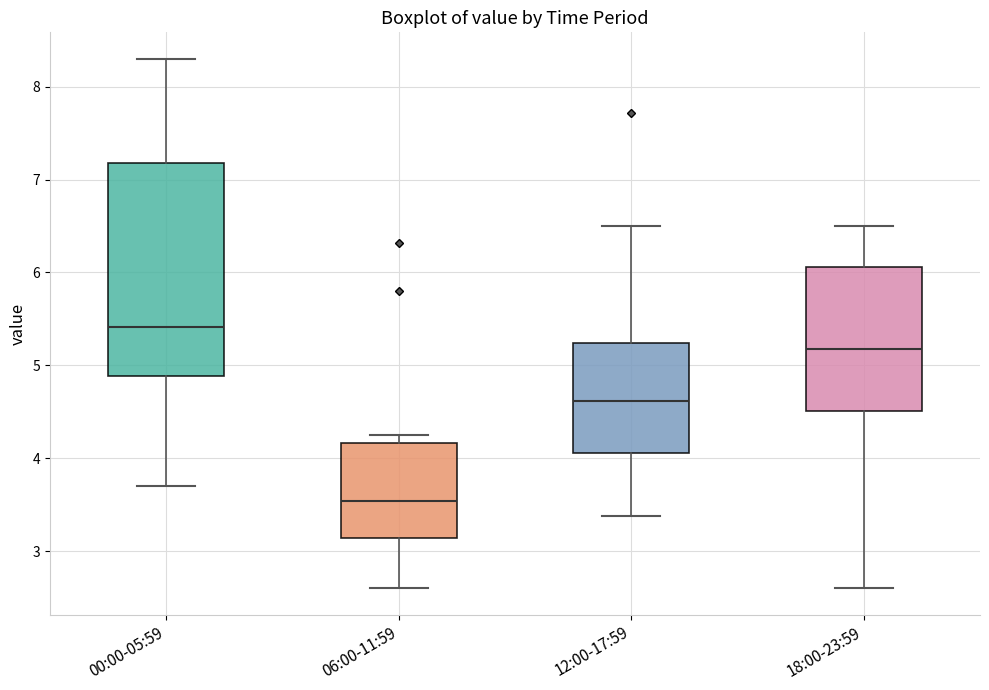

Comparing the boxes themselves (not the whiskers), which one is the tallest?

00:00-05:59